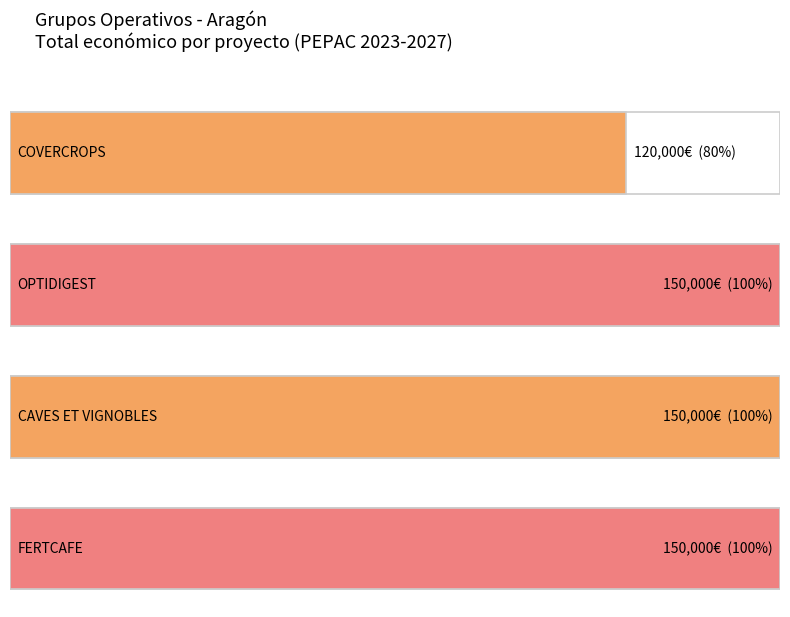

The chart shows a value of 230898 at OPTIDIGEST. True or false?

False